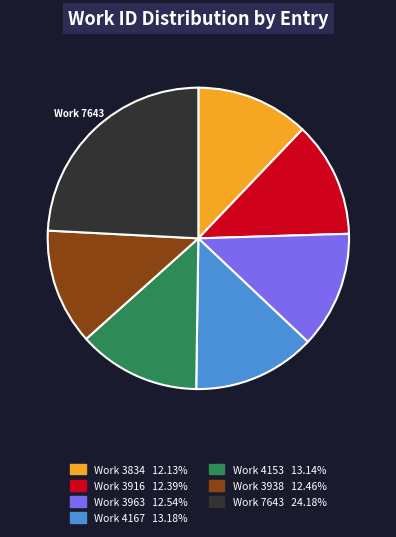

Is there a majority slice in this chart?

No